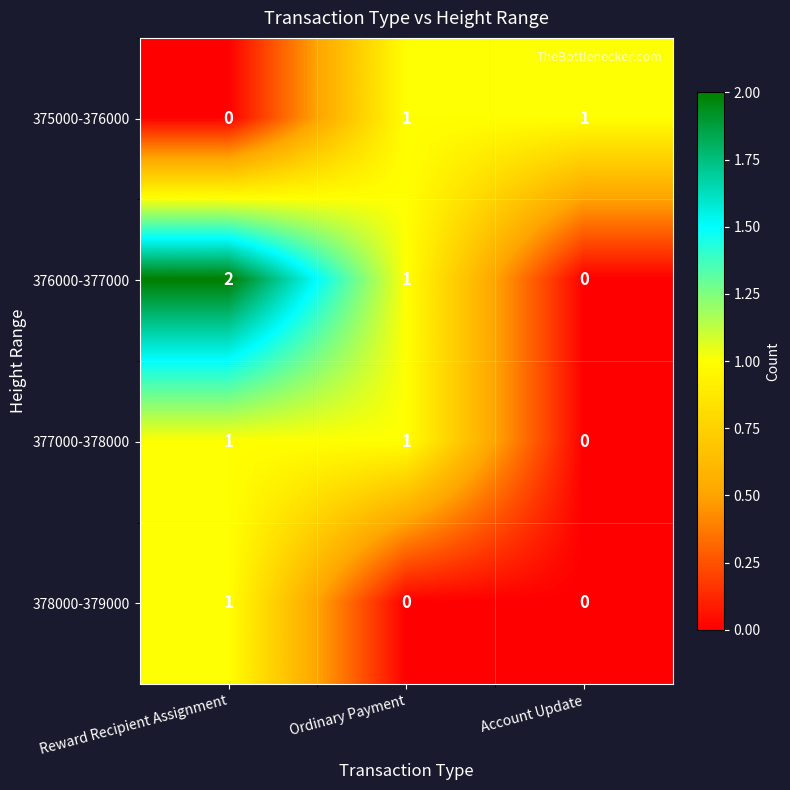

How many 378000-379000 values are between 0 and 1?

3